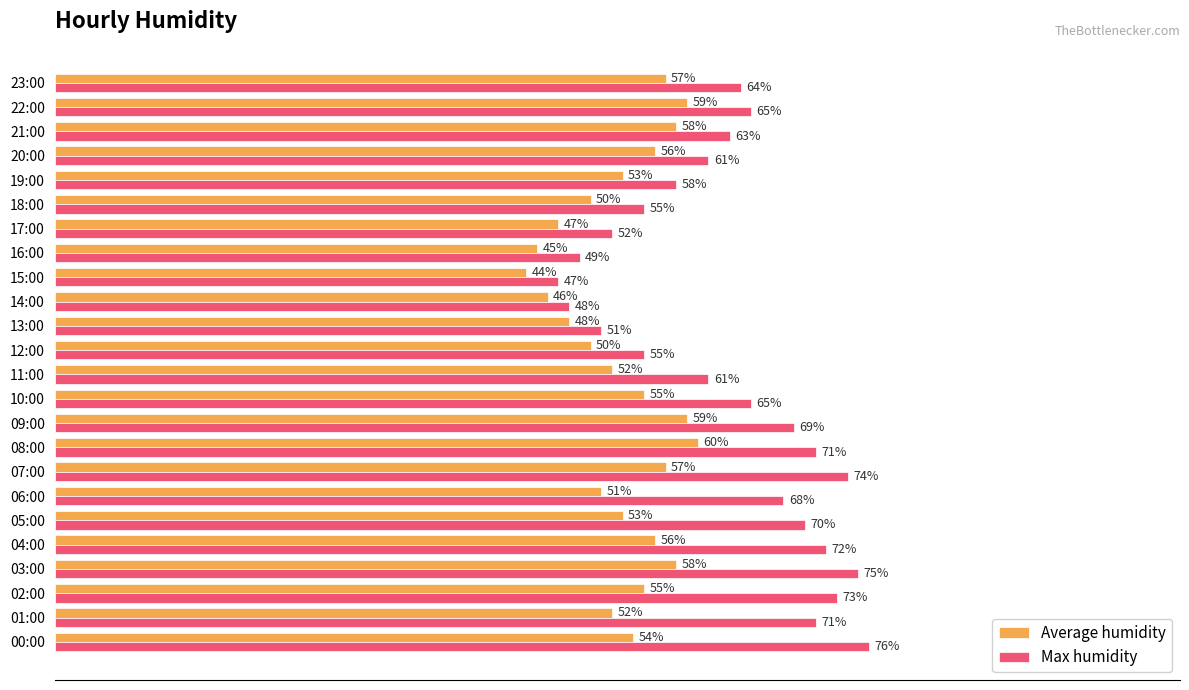

Rank the series at 00:00 from lowest to highest value.

Average humidity, Max humidity